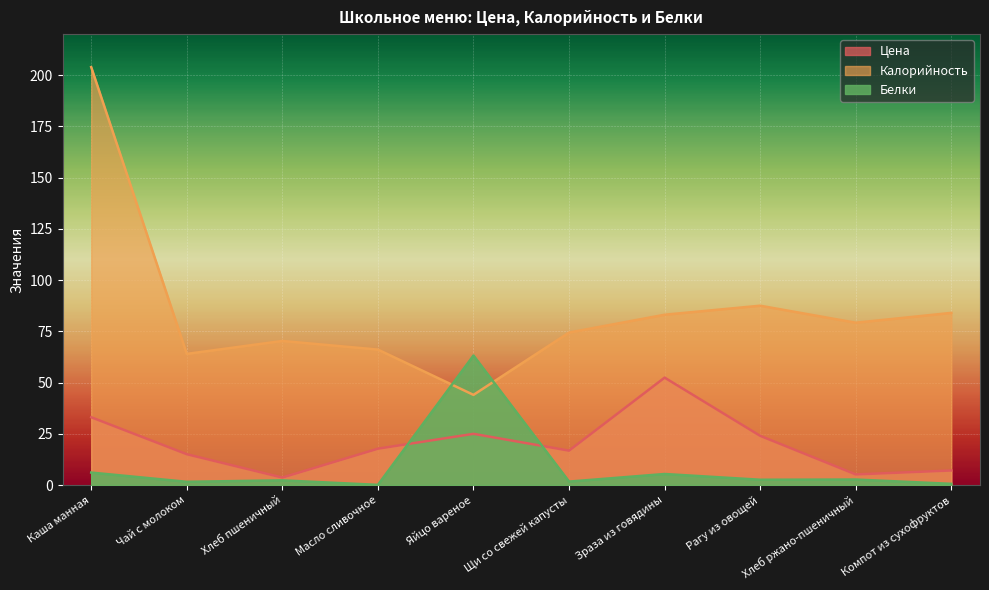

Where is Белки nearest to the value 31?

Каша манная